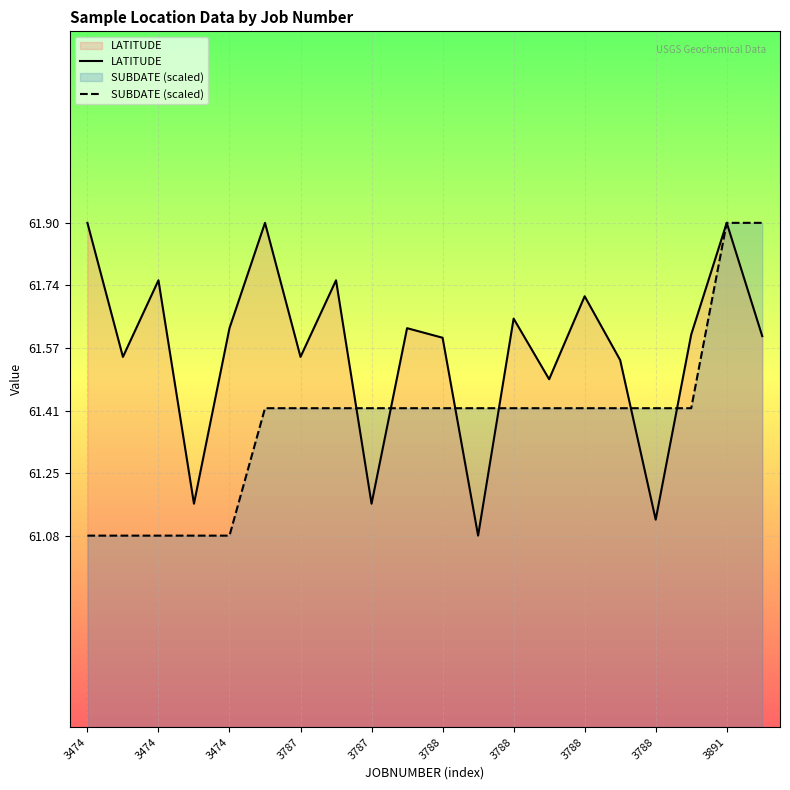

What are all the series names shown in the legend?

LATITUDE, SUBDATE (scaled)